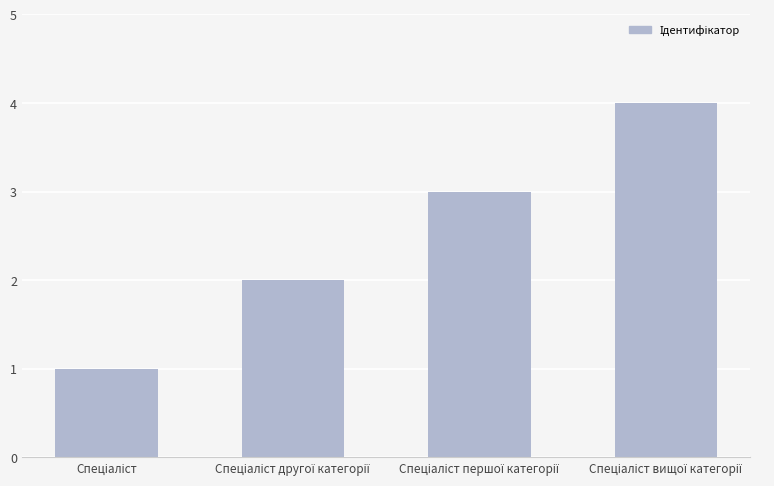

What is the difference between the maximum and minimum values?

3